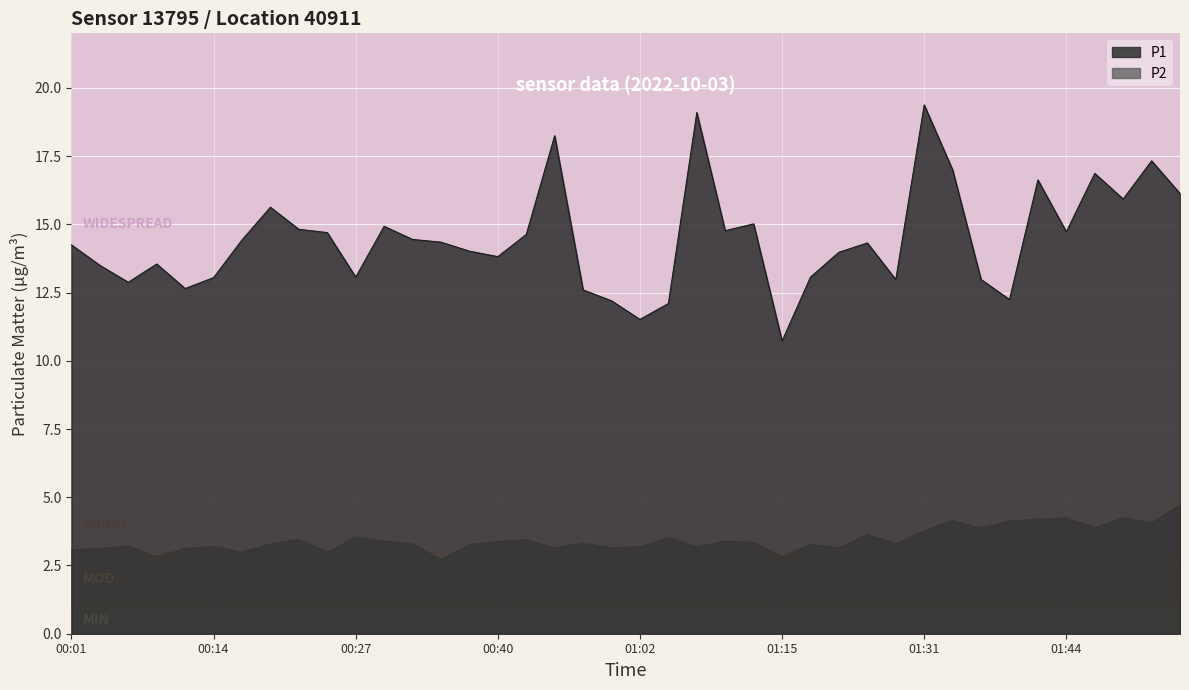

Rank the series by their average value, from highest to lowest.

P1, P2